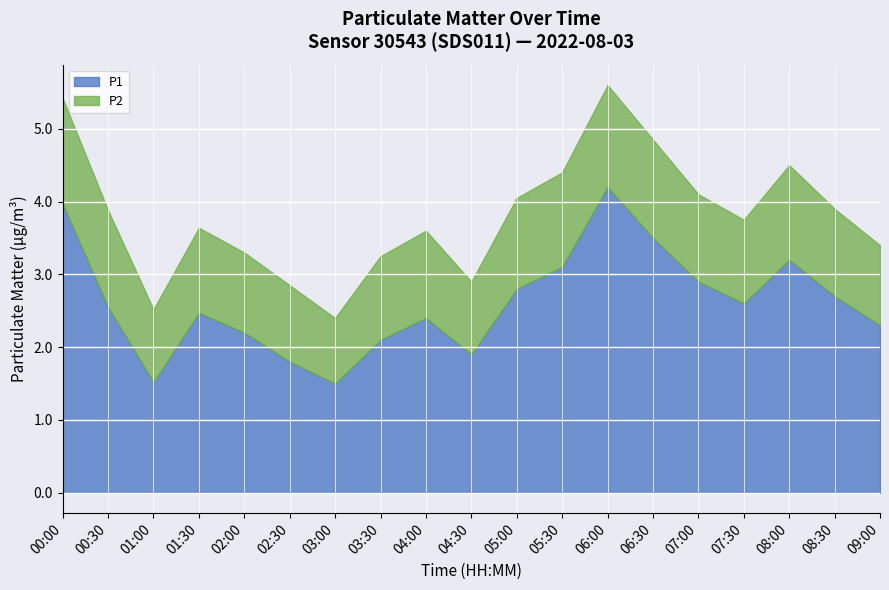

The value of P1 at 08:30 is 1.5. True or false?

False